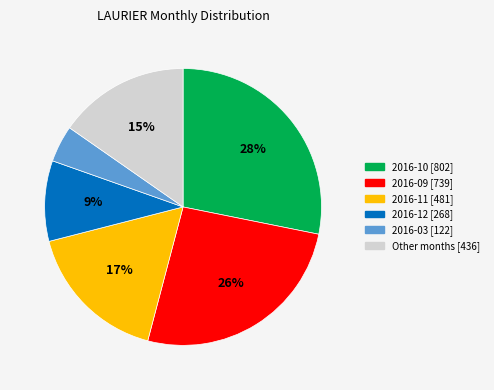

Does any single category account for the majority?

No